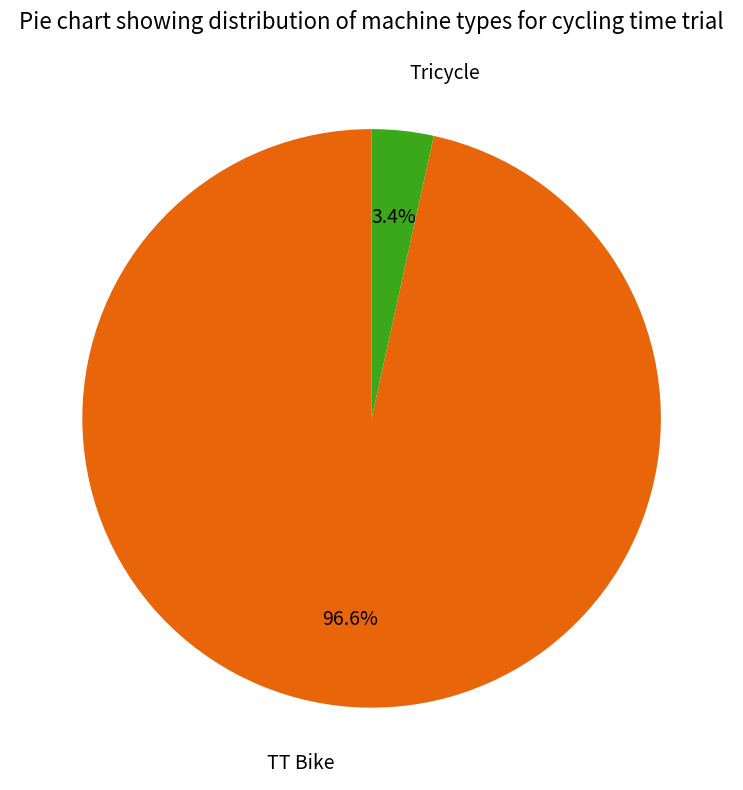

Rank the categories by value from lowest to highest.

Tricycle, TT Bike